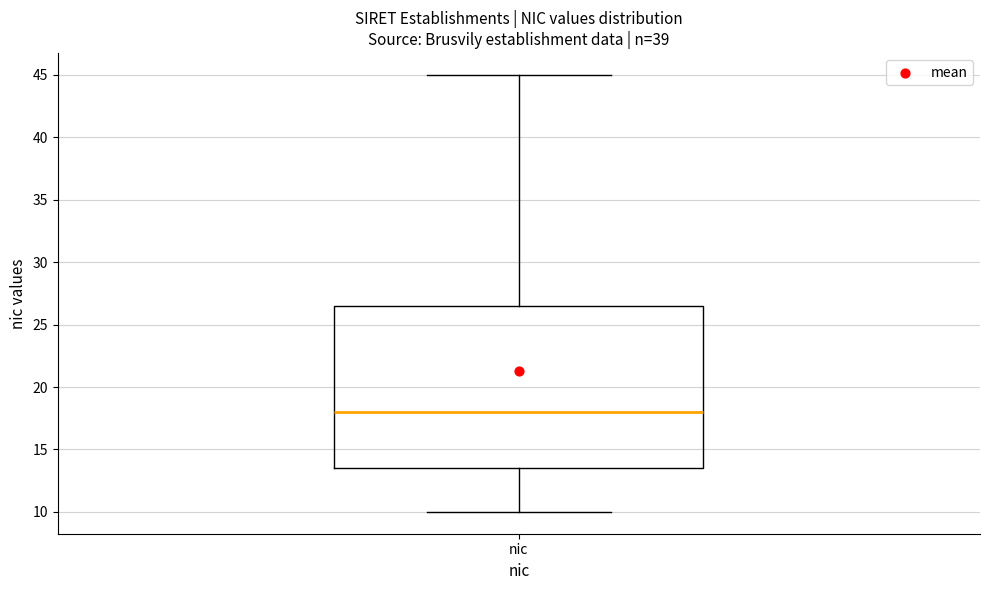

Transcribe this box plot: give where the median line is, the range the box spans, and where the two whiskers end, as read against the y-axis. The values are not printed on the chart, so give them approximately, as read against the axis.

median 18.0, box 13.5 to 26.5, whiskers 10.0 to 45.0